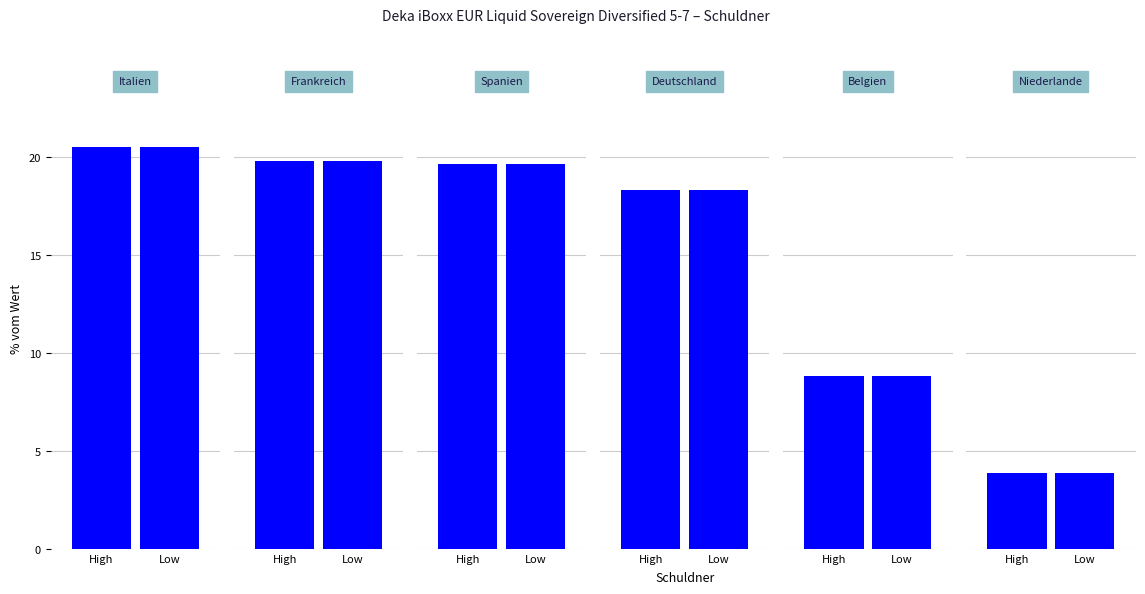

Read the value at Niederlande, Königreich der.

3.9